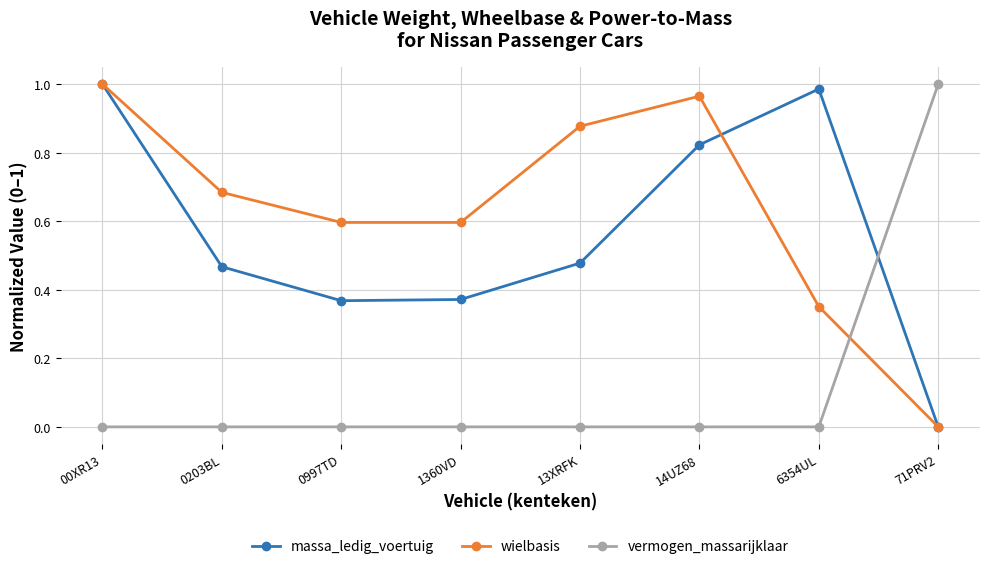

Does the chart have visible grid lines?

Yes